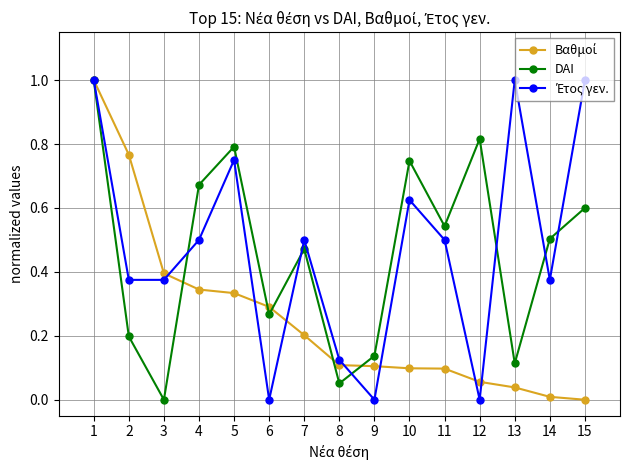

What is the total value across all series at 1?

3.0